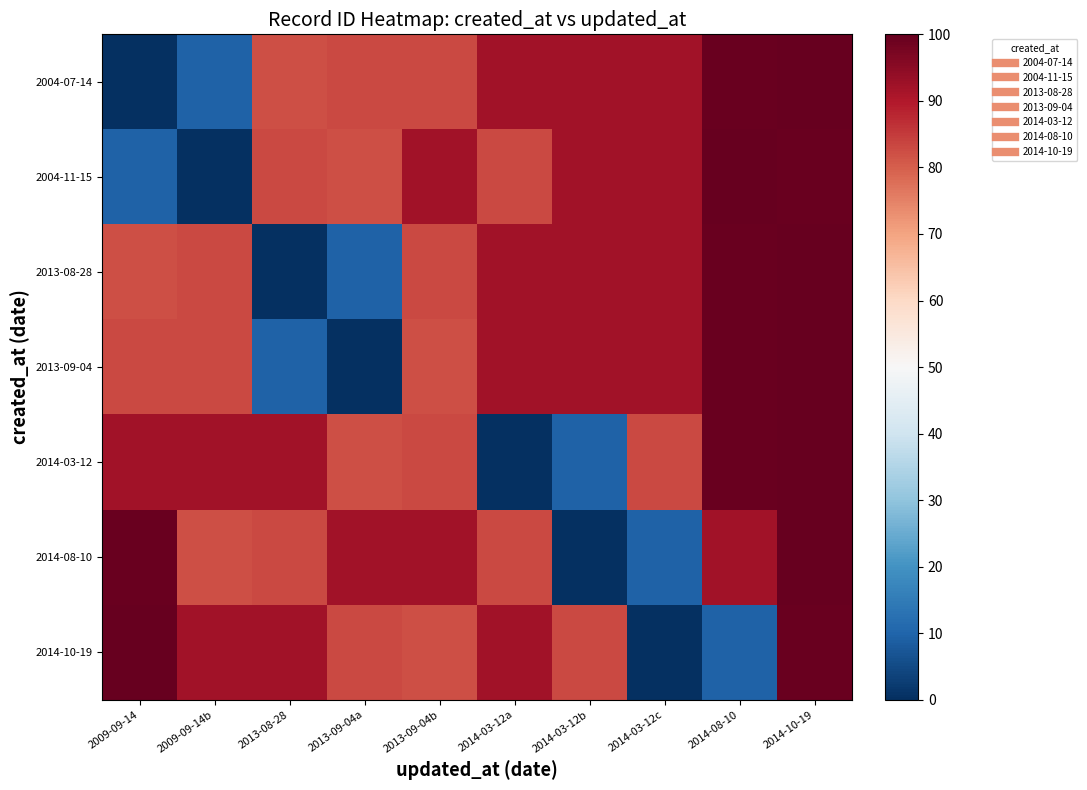

Between 2014-10-19 and 2014-03-12c, which is larger?

2014-10-19